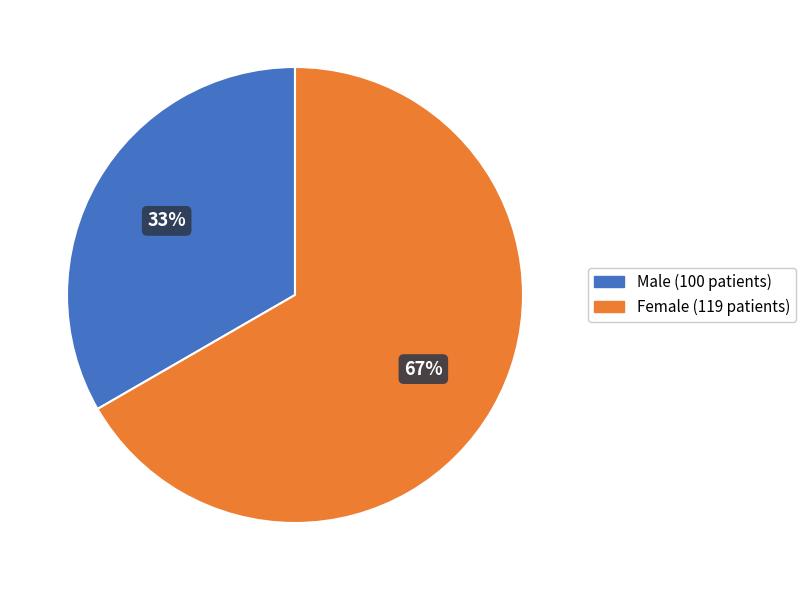

What is the majority slice?

Жіноча